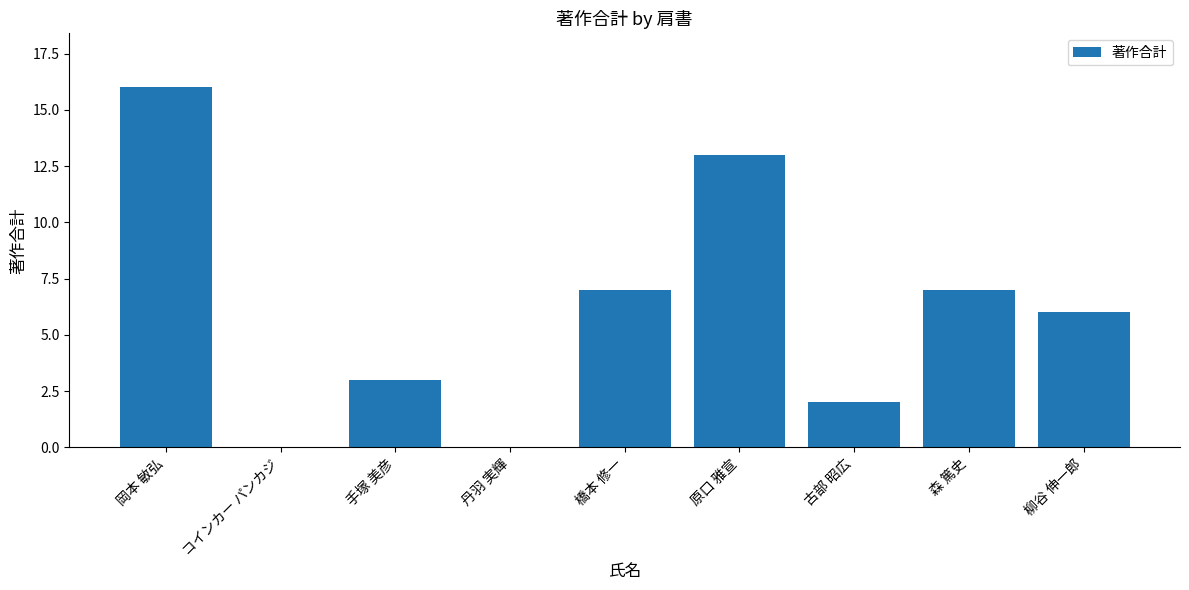

What is the sum of the values at 古部 昭広 and 原口 雅宣?

15